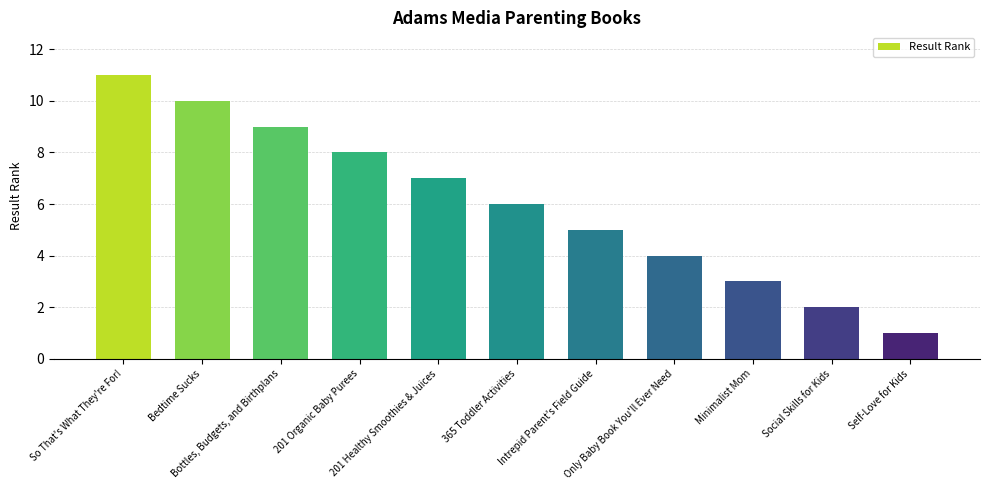

At which label does the data first exceed 6?

So That's What They're For!